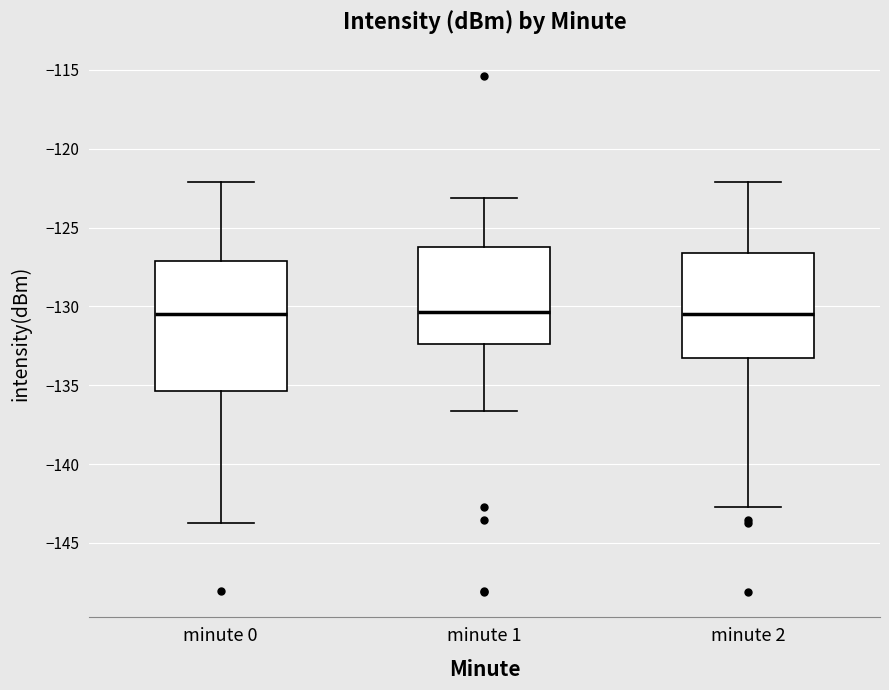

Reading left to right, read every box against the y-axis: the position of its median line, the range the box covers, and the ends of its whiskers. The values are not printed on the chart, so give them approximately, as read against the axis.

minute 0: median -130.5, box -135.5 to -127.0, whiskers -143.5 to -122.0
minute 1: median -130.5, box -132.5 to -126.0, whiskers -136.5 to -123.0
minute 2: median -130.5, box -133.5 to -126.5, whiskers -142.5 to -122.0